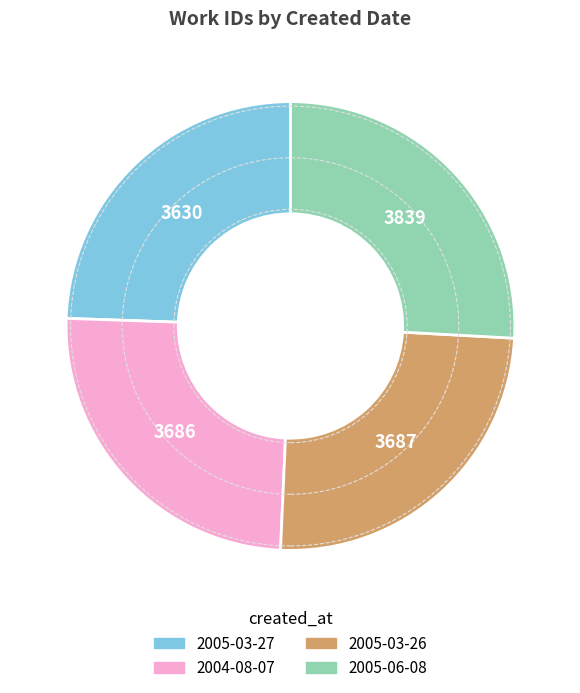

How many slices are in this pie chart?

4